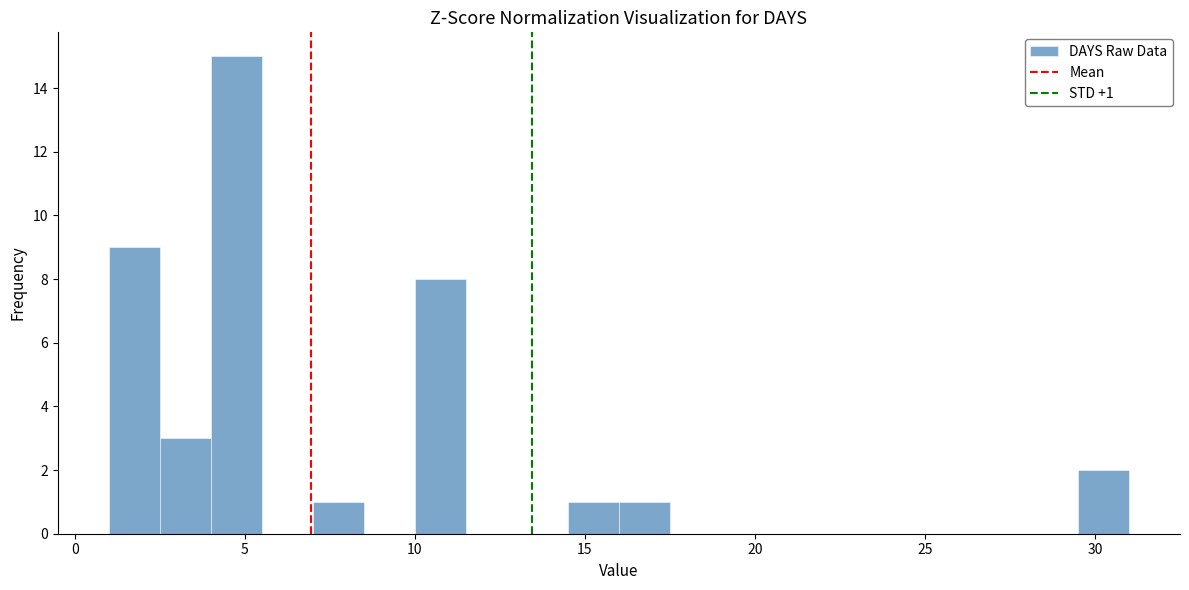

Around what value on the x-axis is the tallest bar? Give the approximate position of its centre, as read against the axis.

5.0